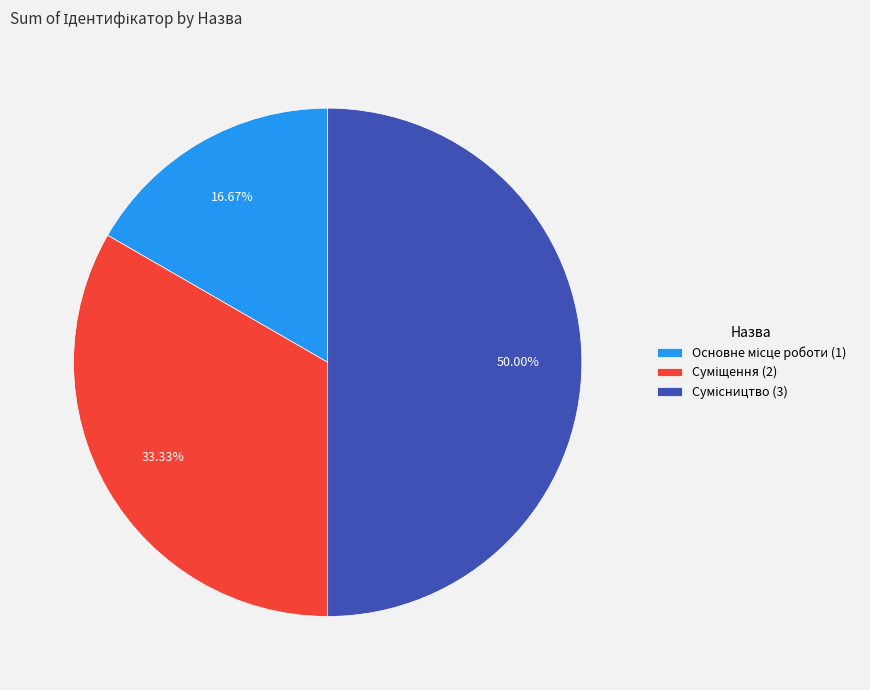

To the nearest percent, what is the average slice percentage?

33%